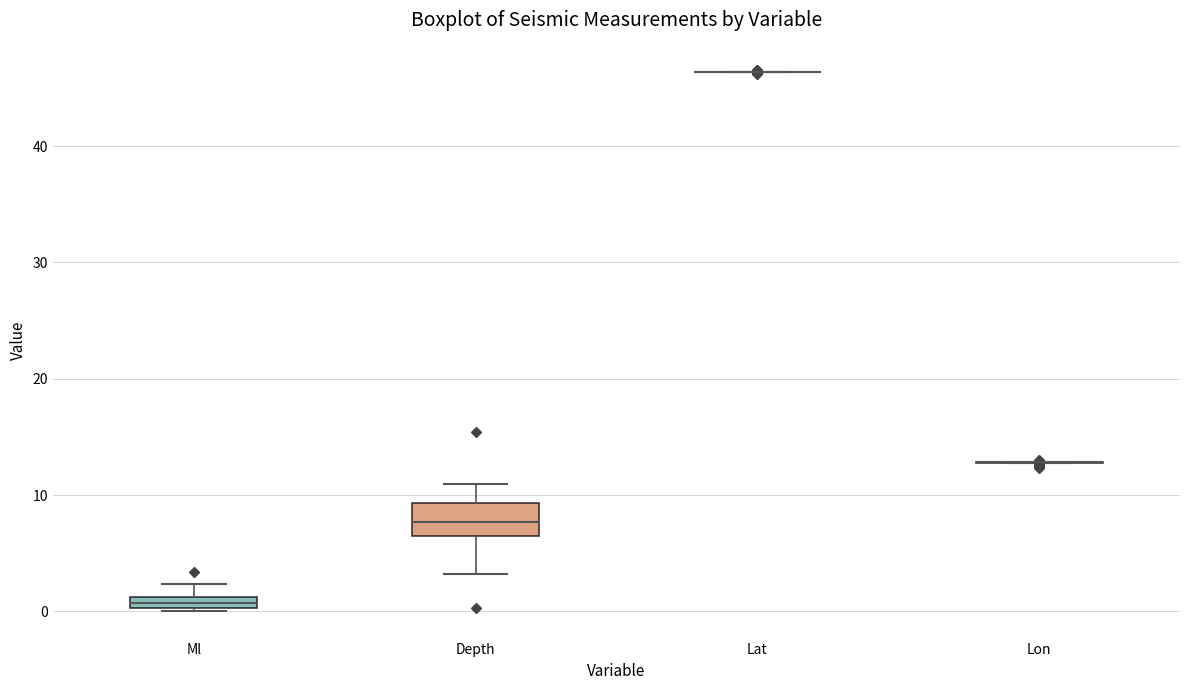

Where is the upper edge of the box for Ml on the y-axis? The values are not printed on the chart, so give them approximately, as read against the axis.

1